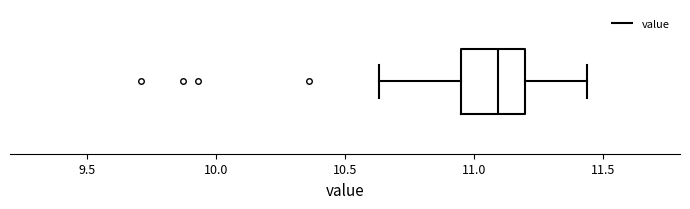

Transcribe this box plot: give where the median line is, the range the box spans, and where the two whiskers end, as read against the x-axis. The values are not printed on the chart, so give them approximately, as read against the axis.

median 11.10, box 10.95 to 11.20, whiskers 10.65 to 11.45